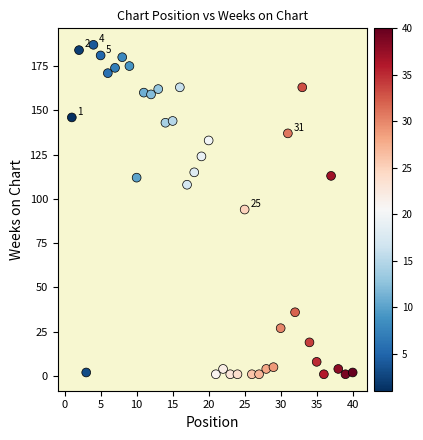

What is the range of X values (max minus min)?

39